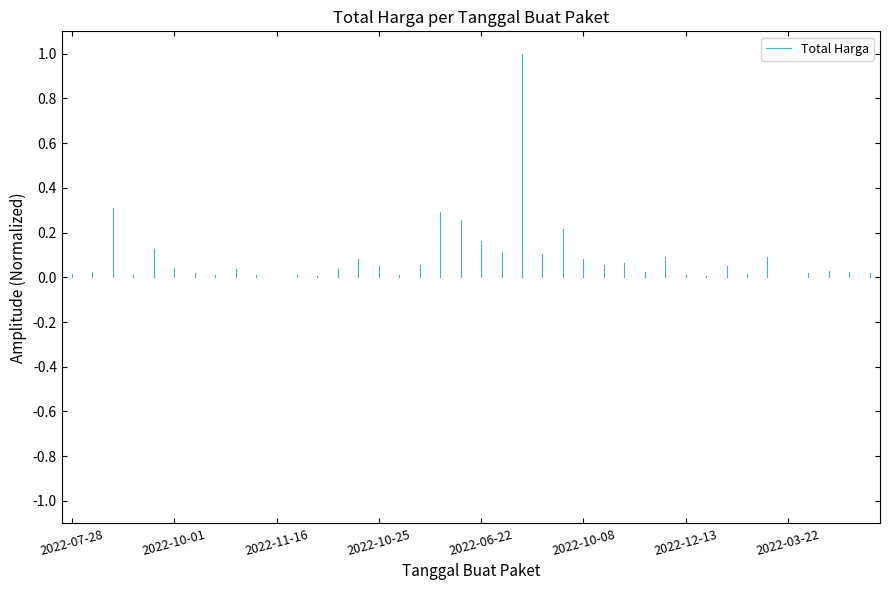

At which label is the value closest to 0?

2022-07-28